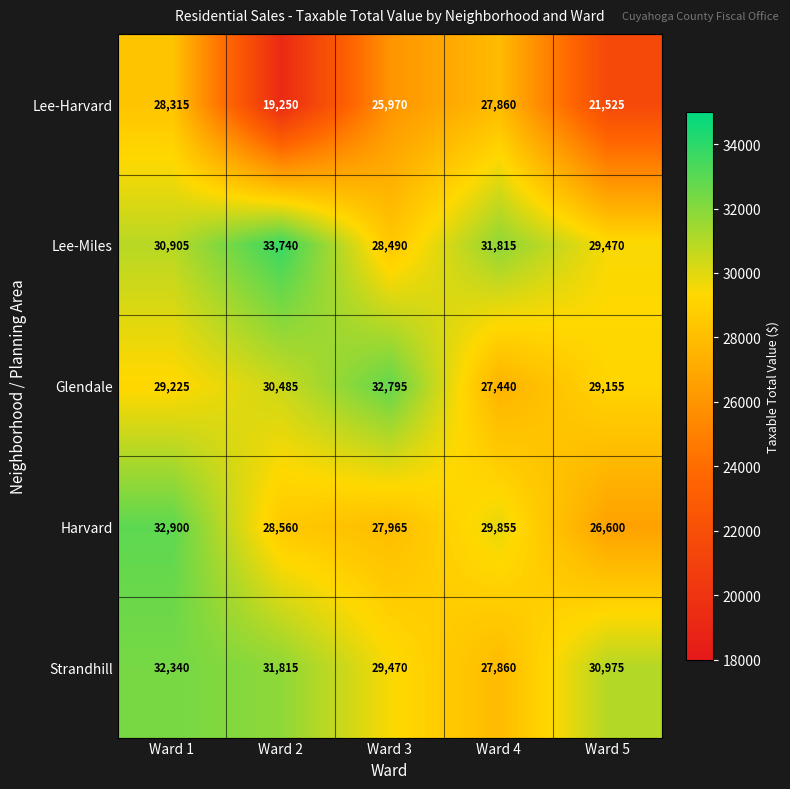

At which label is Lee-Miles closest to 31115?

Ward 1